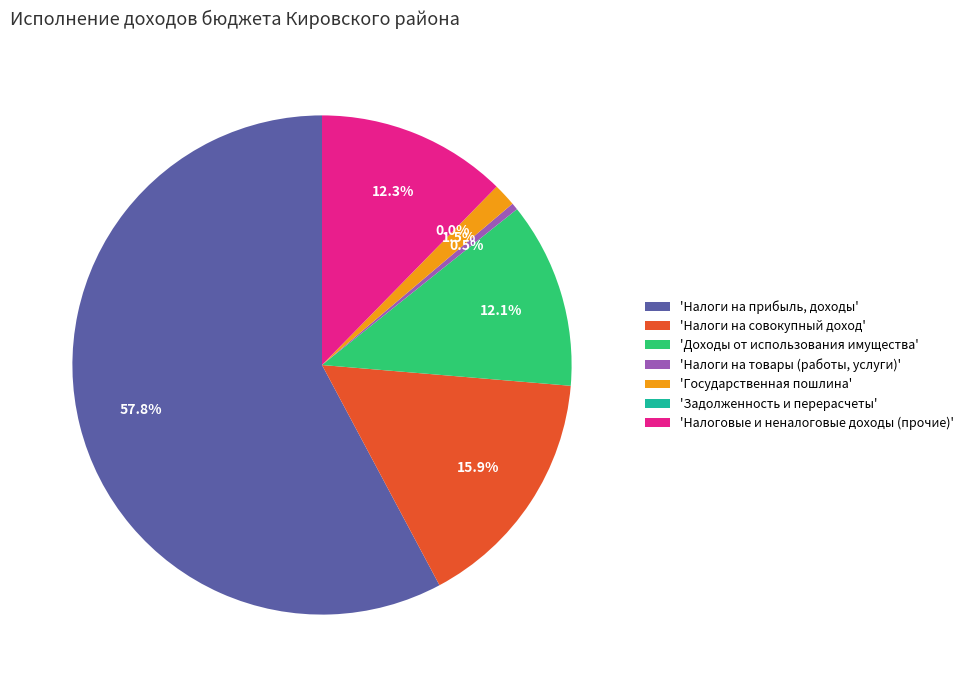

Between 'Государственная пошлина' and 'Налоговые и неналоговые доходы (прочие)', which is larger?

'Налоговые и неналоговые доходы (прочие)'